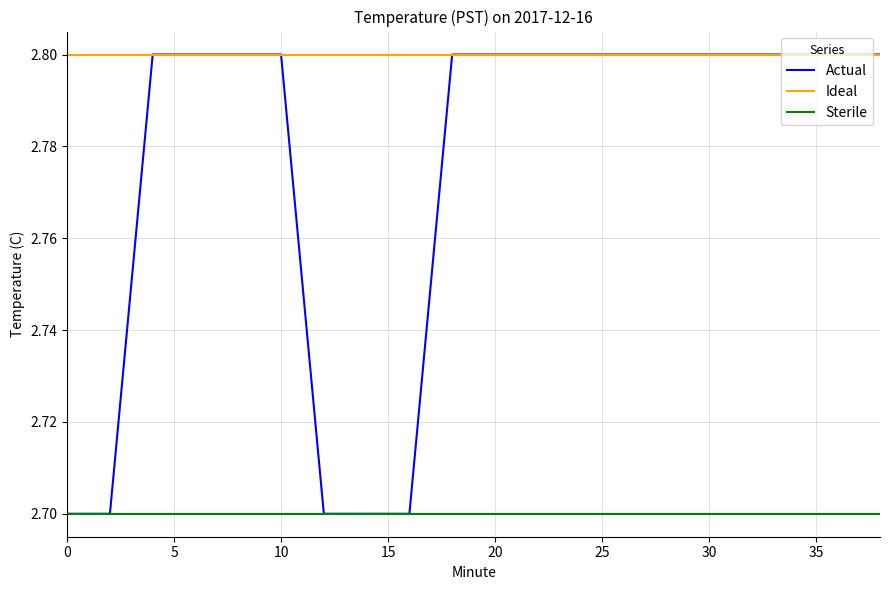

Which series has the widest spread of values?

Actual